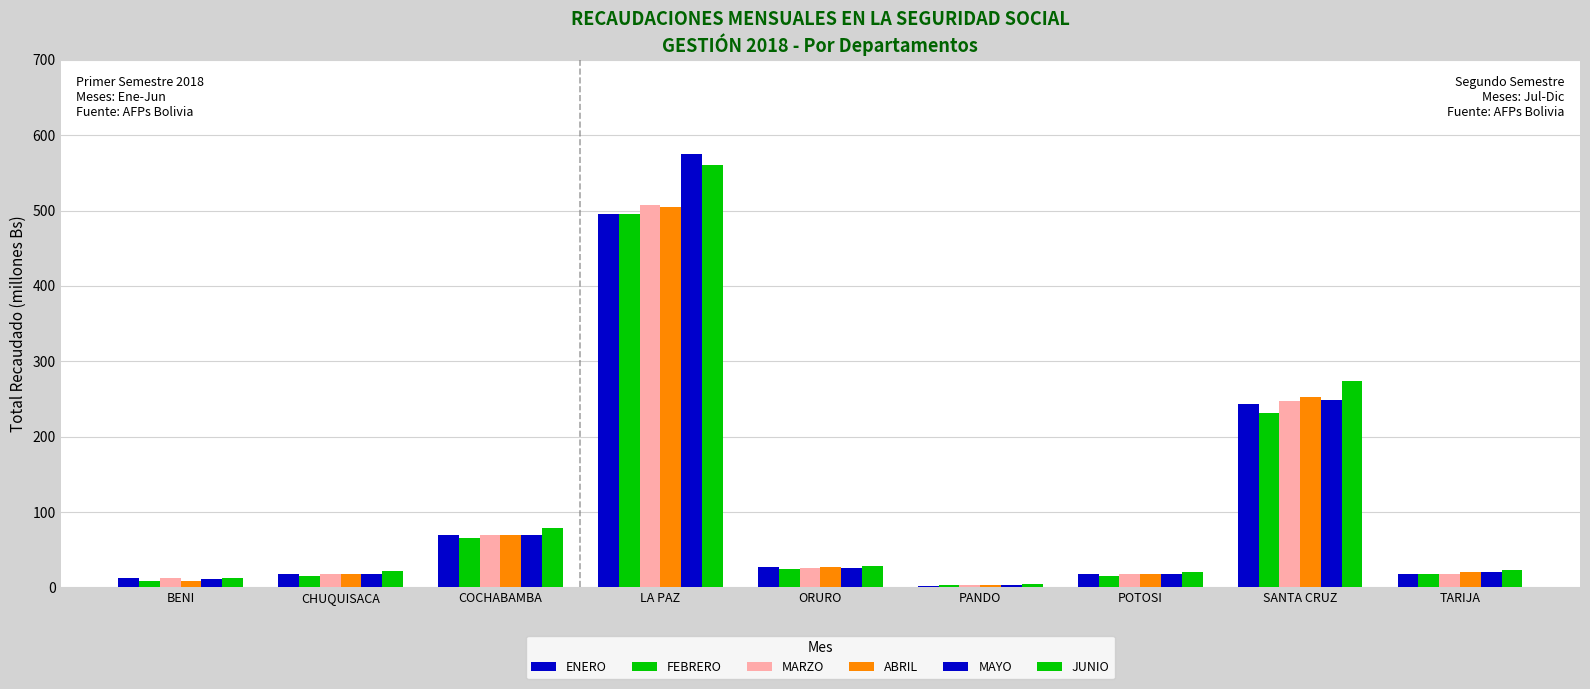

How many data points in FEBRERO are above 17?

5